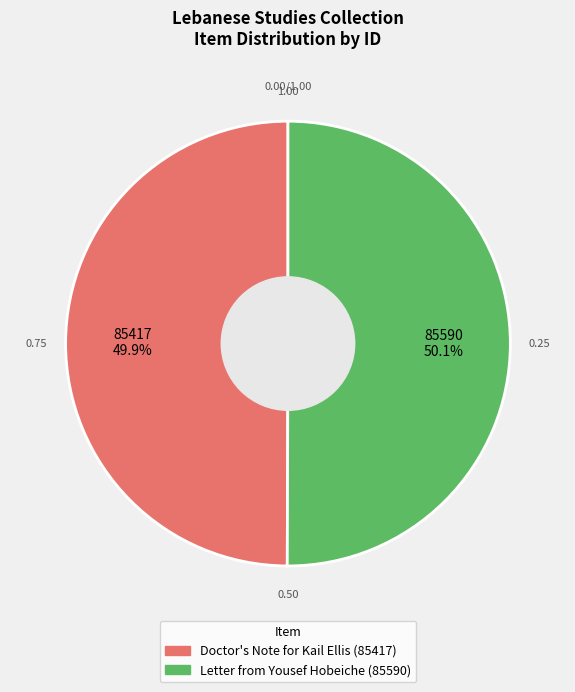

What portion of the pie excludes Doctor's Note for Kail Ellis (85417)?

50.1%